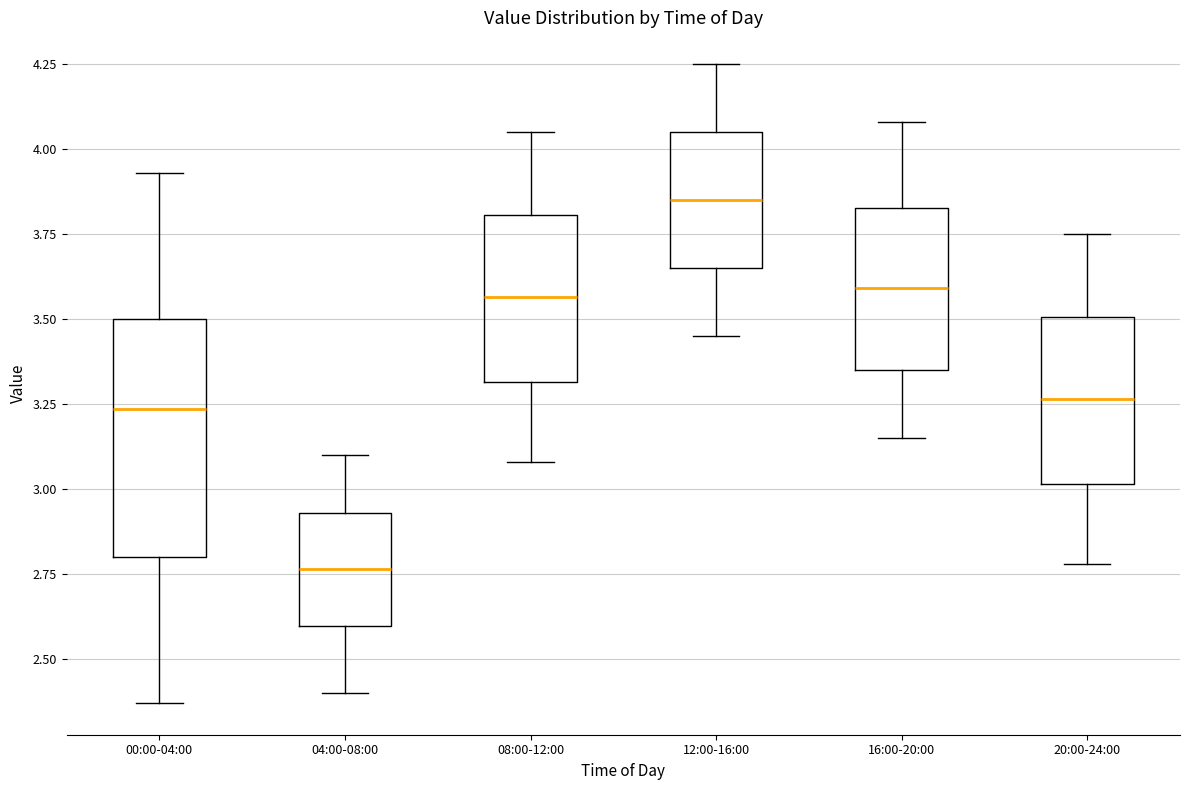

Comparing the boxes themselves (not the whiskers), which one is the tallest?

00:00-04:00